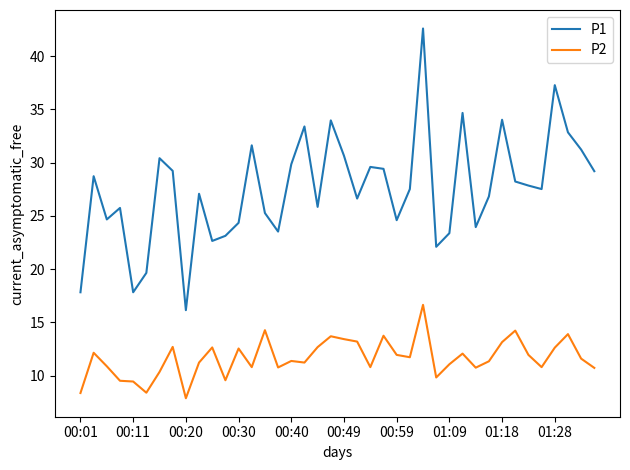

How many lines are shown in the chart?

2